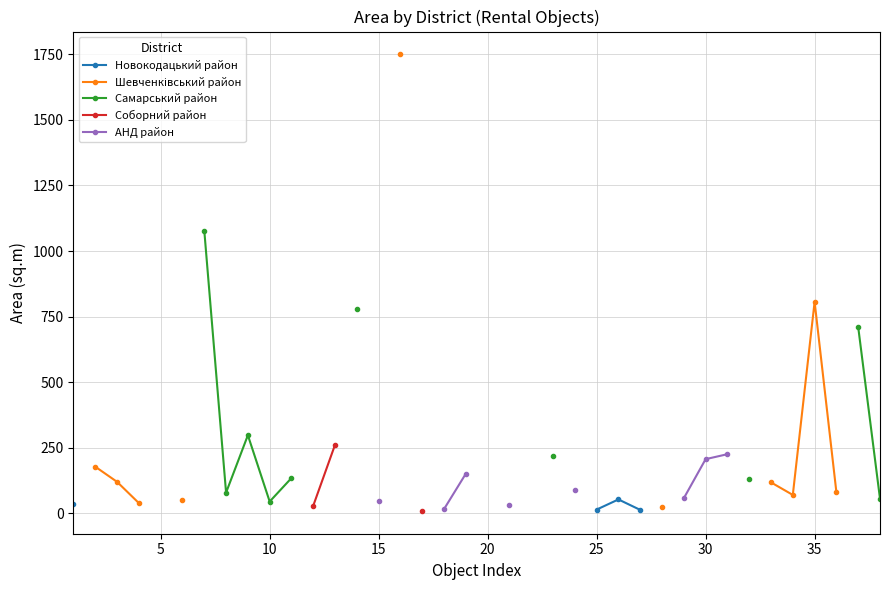

What is the label of the 36th point from the left?

35